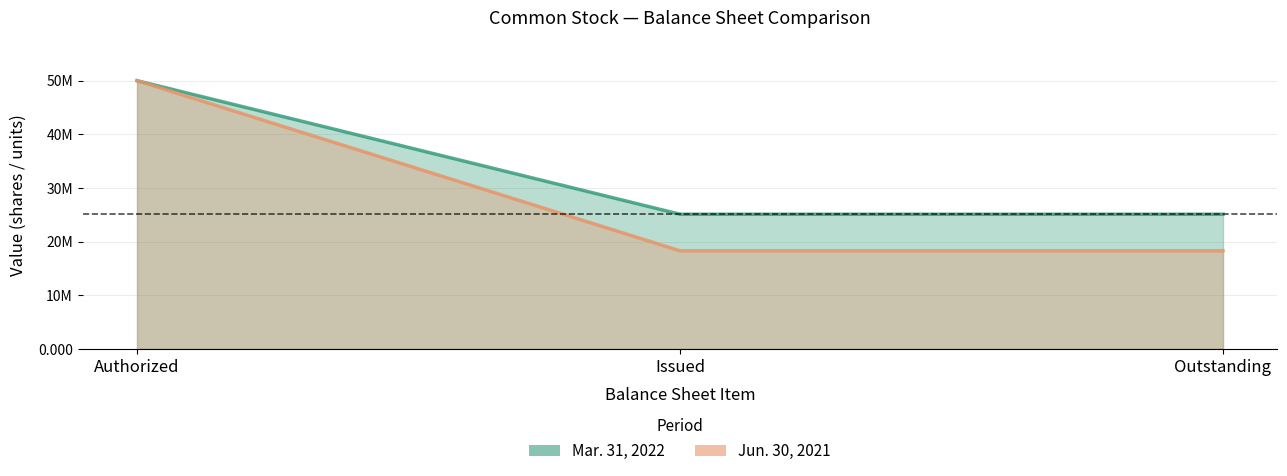

Which series has the largest total across all categories?

Mar. 31, 2022